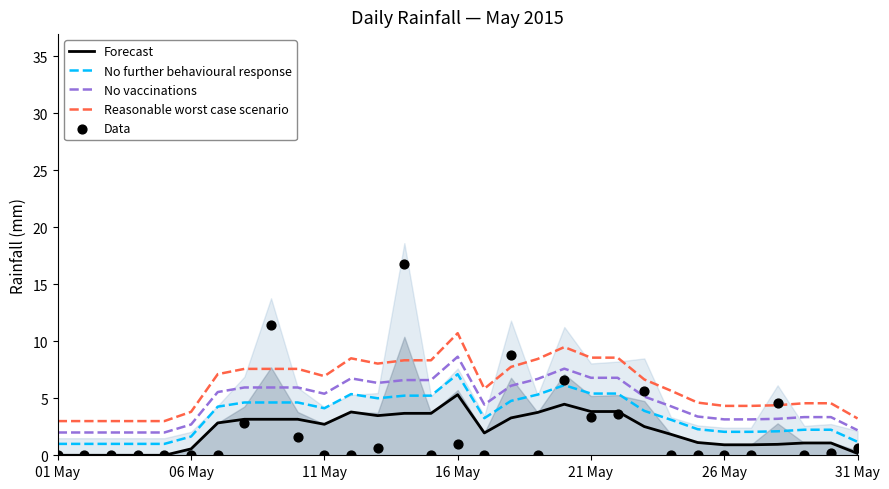

Which series has the largest total across all categories?

Reasonable worst case scenario